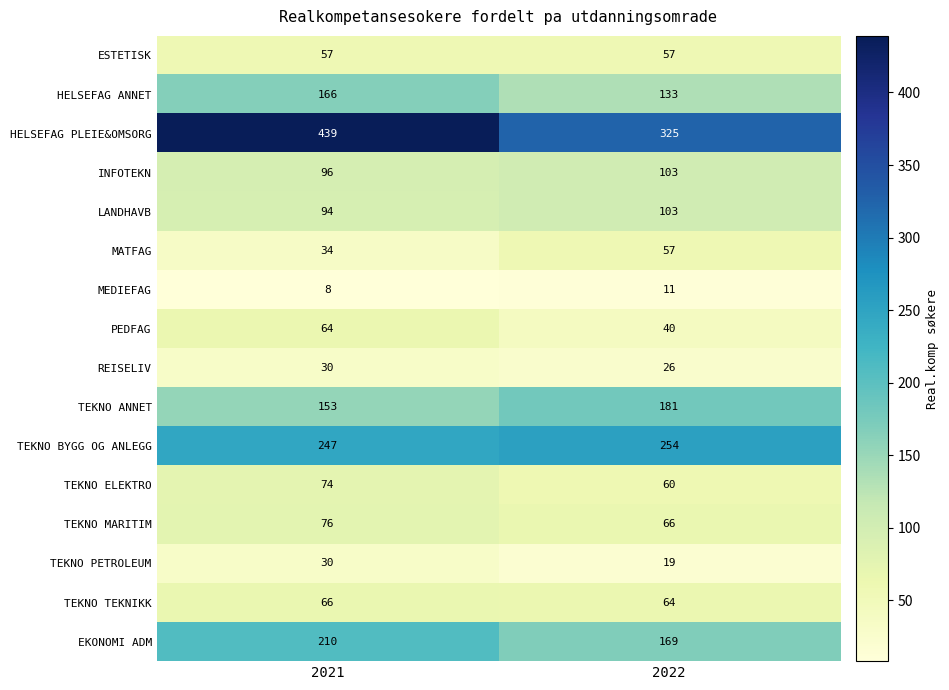

Rank the categories by EKONOMI ADM value from highest to lowest.

2021, 2022